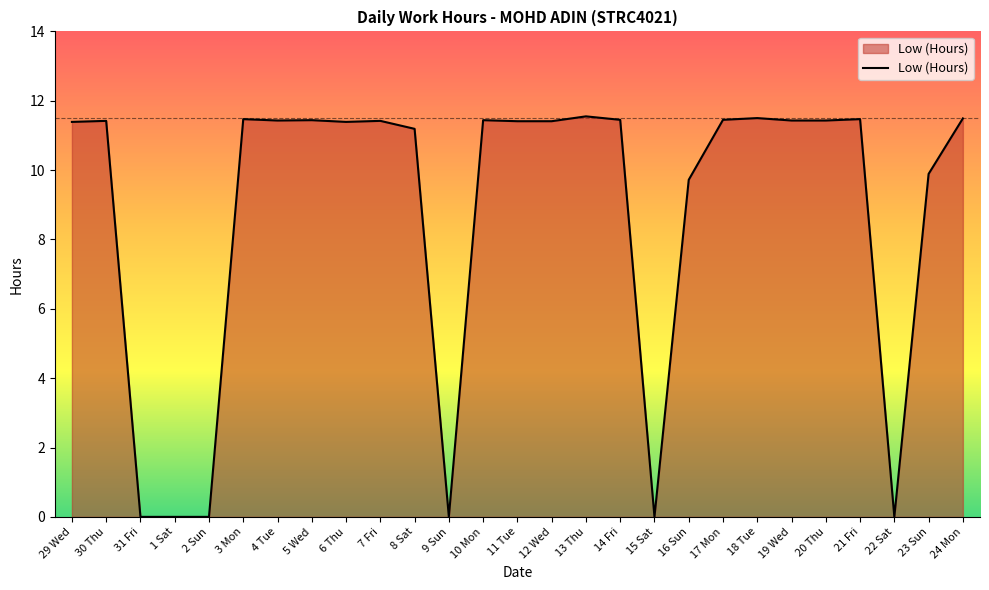

How many values exceed 11?

19